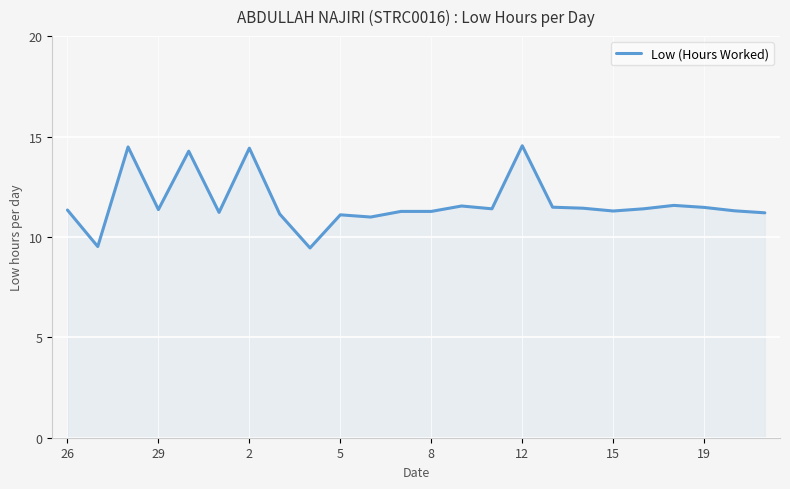

What is the difference between the maximum and minimum values?

5.1